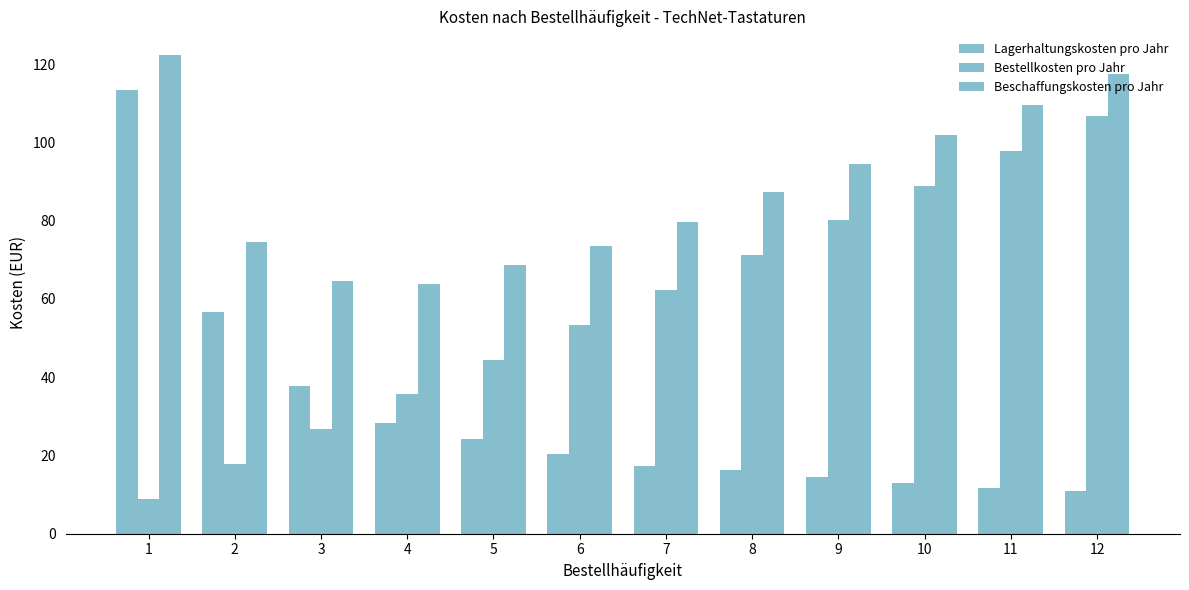

Rank the series by their average value, from lowest to highest.

Lagerhaltungskosten pro Jahr, Bestellkosten pro Jahr, Beschaffungskosten pro Jahr